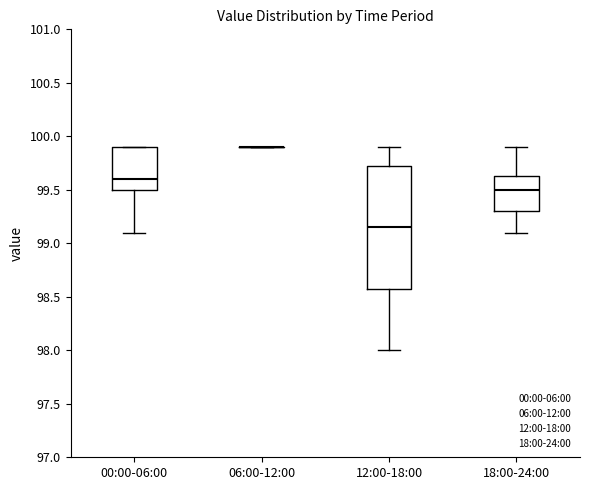

Reading left to right, transcribe this box plot: for each box, give where its median line is, the range the box spans, and where its two whiskers end, as read against the y-axis. The values are not printed on the chart, so give them approximately, as read against the axis.

00:00-06:00: median 99.60, box 99.50 to 99.90, whiskers 99.10 to 99.90
06:00-12:00: box collapsed to a line at 99.90, whiskers 99.90 to 99.90
12:00-18:00: median 99.15, box 98.60 to 99.75, whiskers 98.00 to 99.90
18:00-24:00: median 99.50, box 99.30 to 99.65, whiskers 99.10 to 99.90